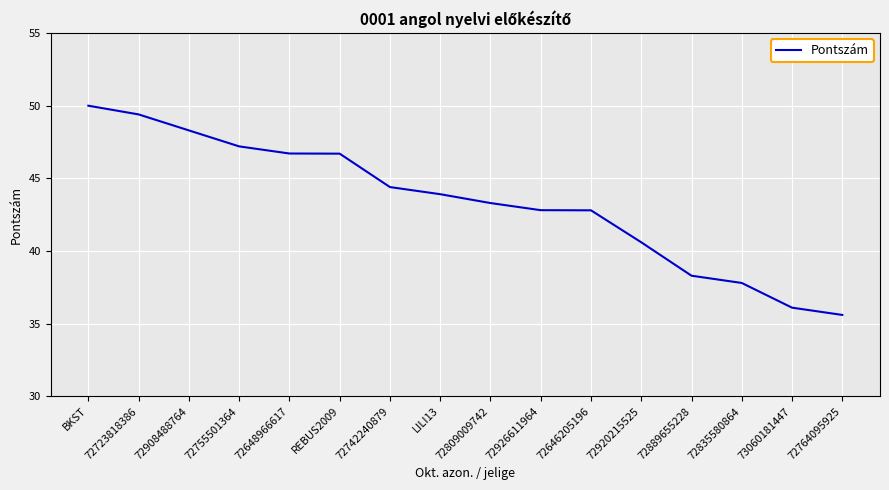

Which label corresponds to the smallest value in the chart?

72764095925